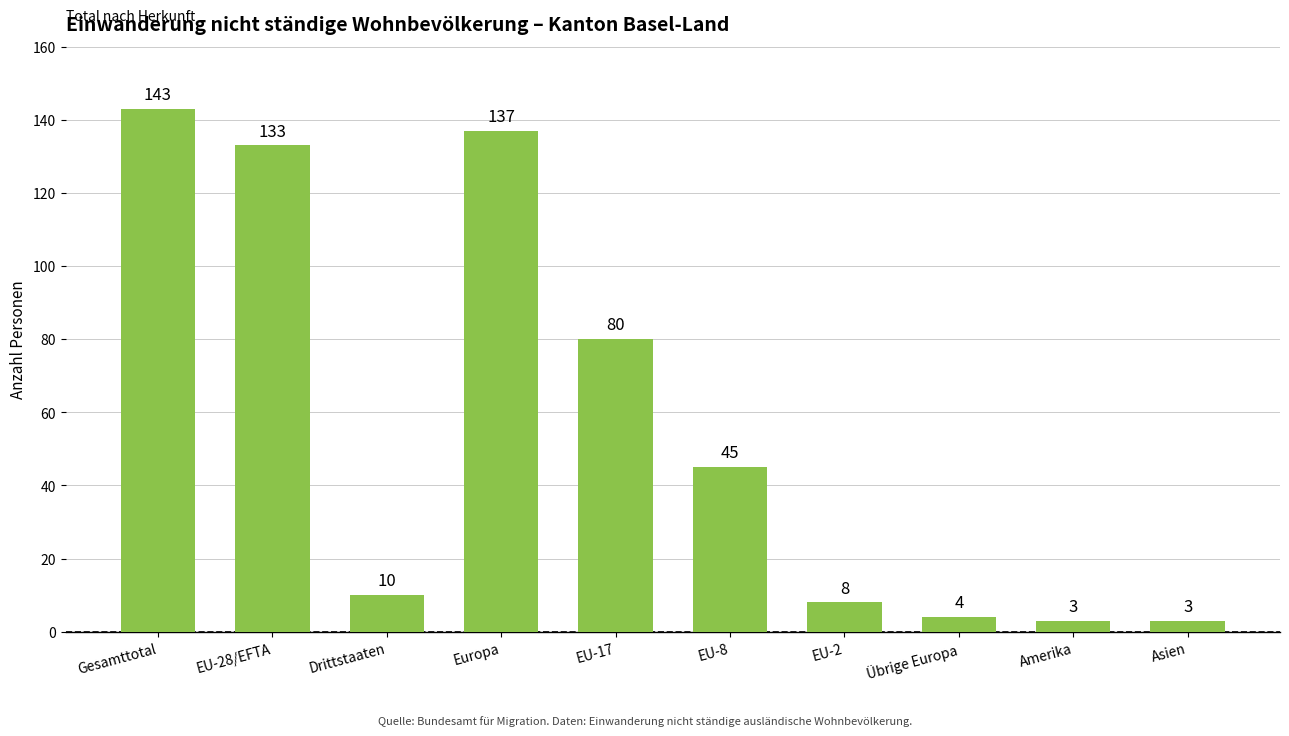

What is the change in value from Europa to EU-17?

-57